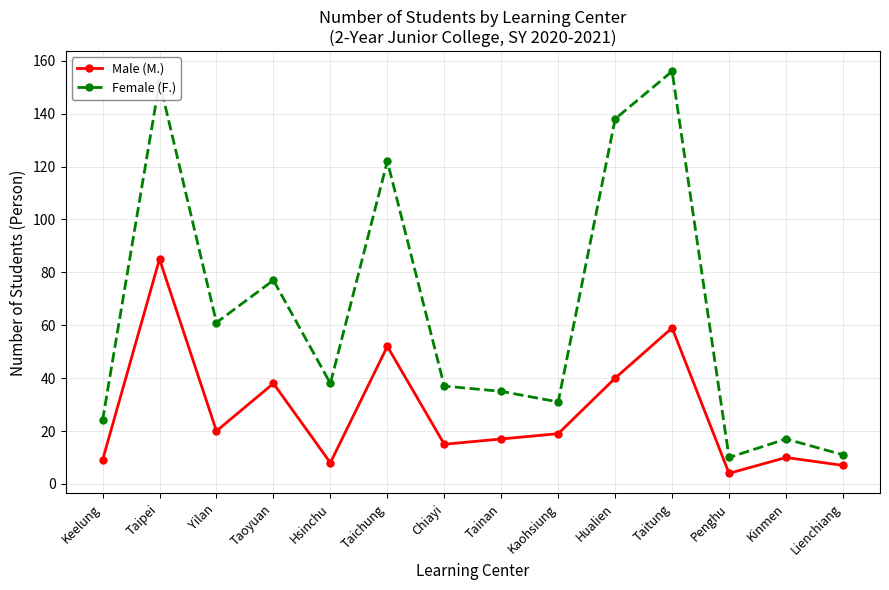

Which series has the largest total across all categories?

Female (F.)